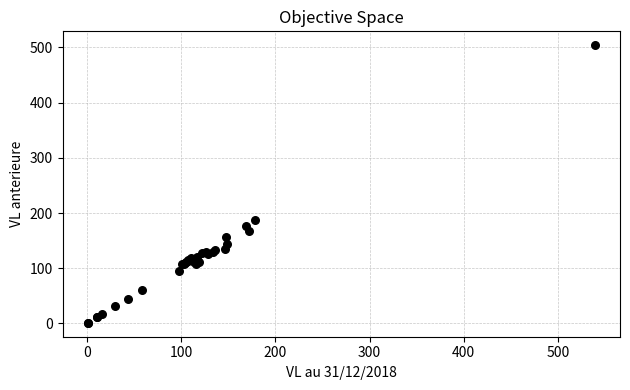

What Y value in the scatter plot is closest to 252?

188.2